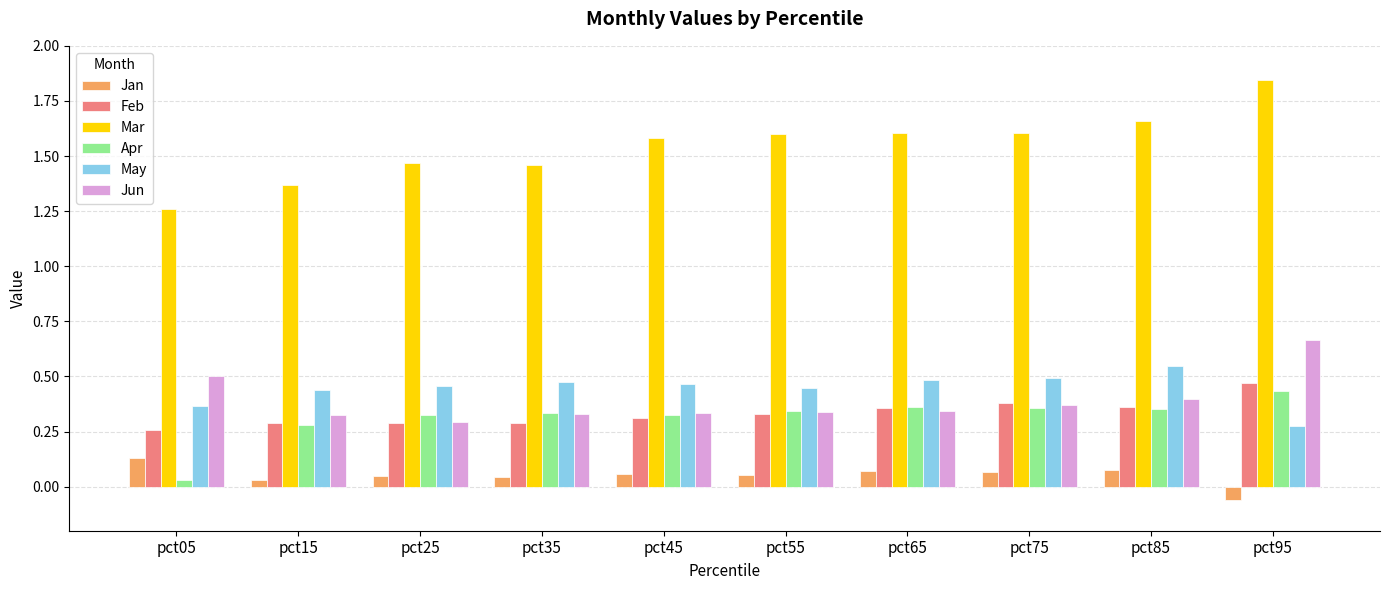

Which series has the widest spread of values?

Mar